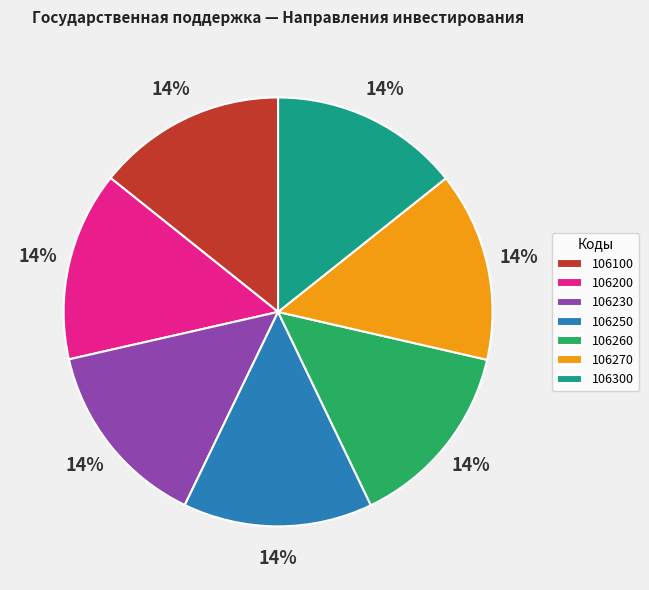

Is the sum of 106270 and 106100 greater than half?

No